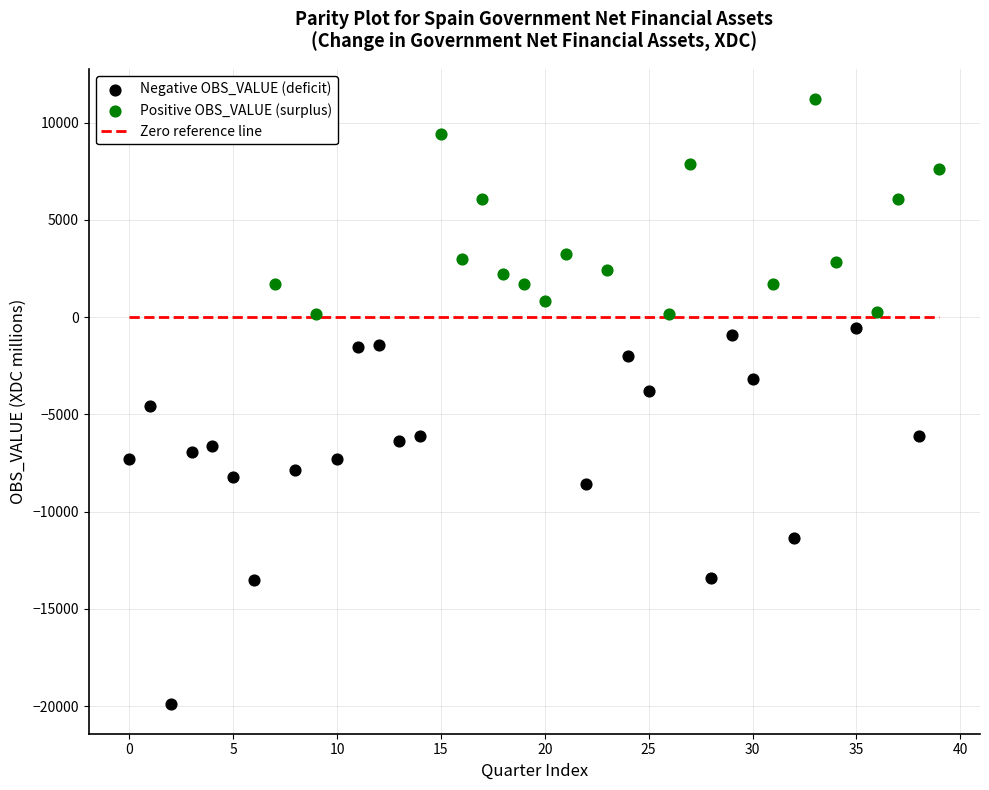

Which series contains the lowest Y value?

Negative OBS_VALUE (deficit)